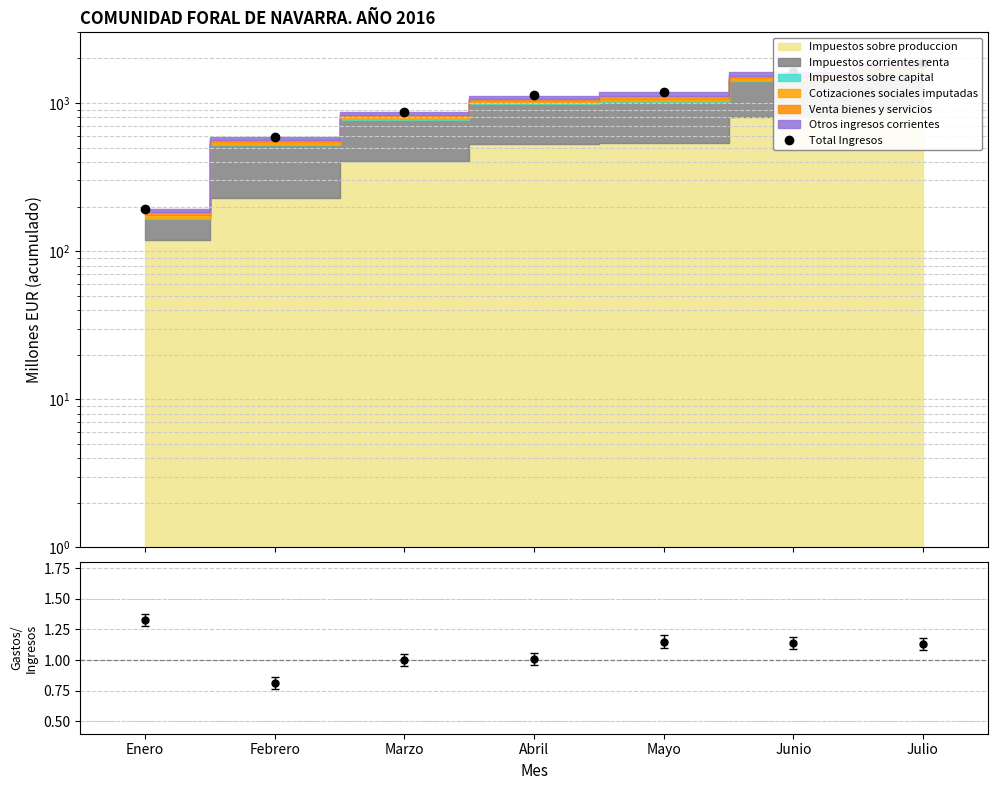

True or false: there are more than 2 points higher than both neighbors.

False